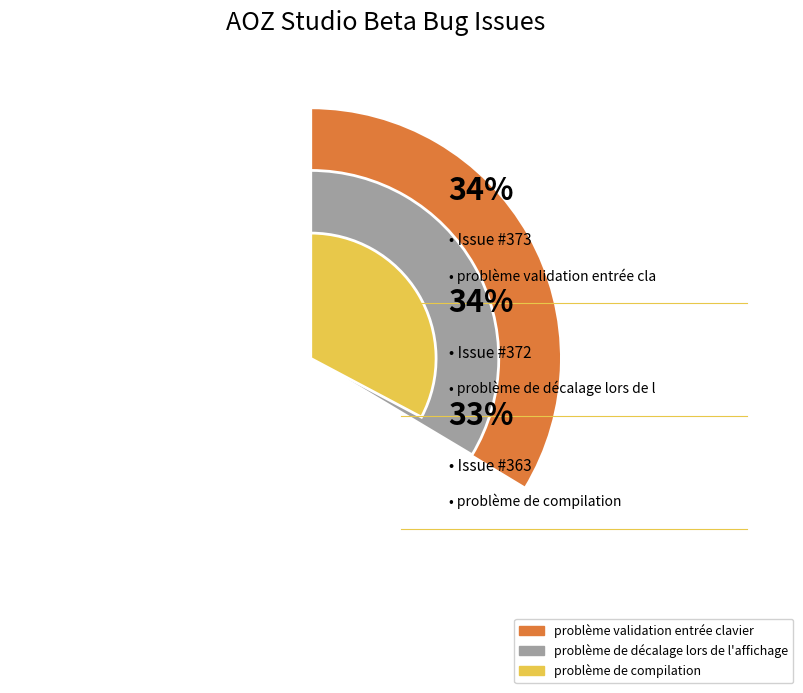

Which category has the smallest portion of the pie?

problème de compilation